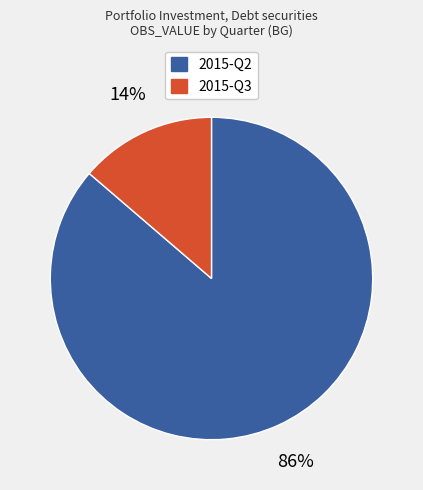

Is it true that 2015-Q3 is 7% of the pie?

False